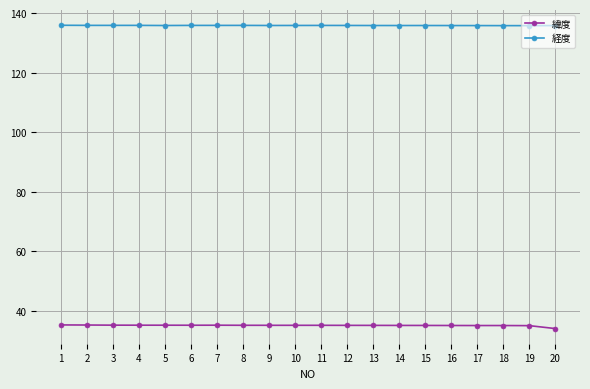

What is the value of the 緯度 point at the 19th from the left?

35.0